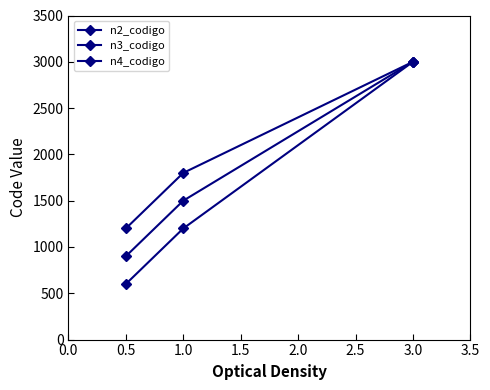

Does the chart have visible grid lines?

No